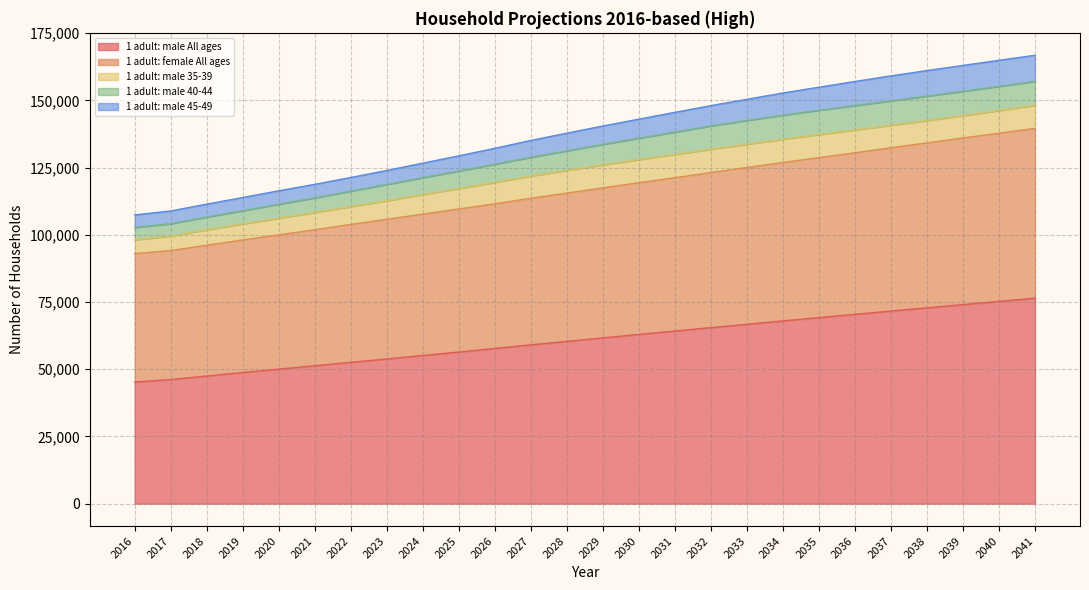

How many categories are shown in the chart?

26